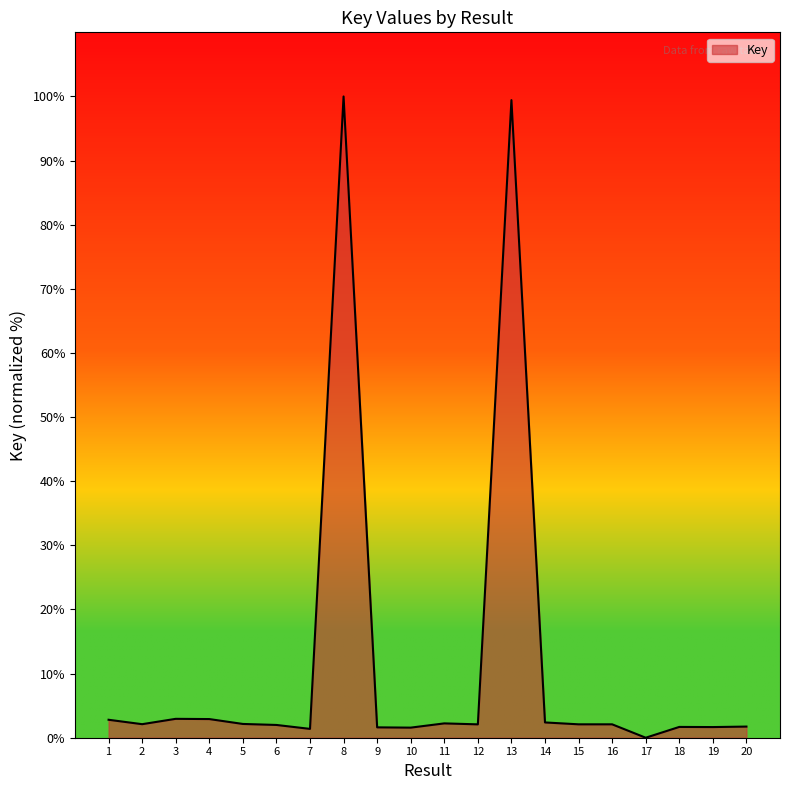

What is the greatest value displayed?

100.0